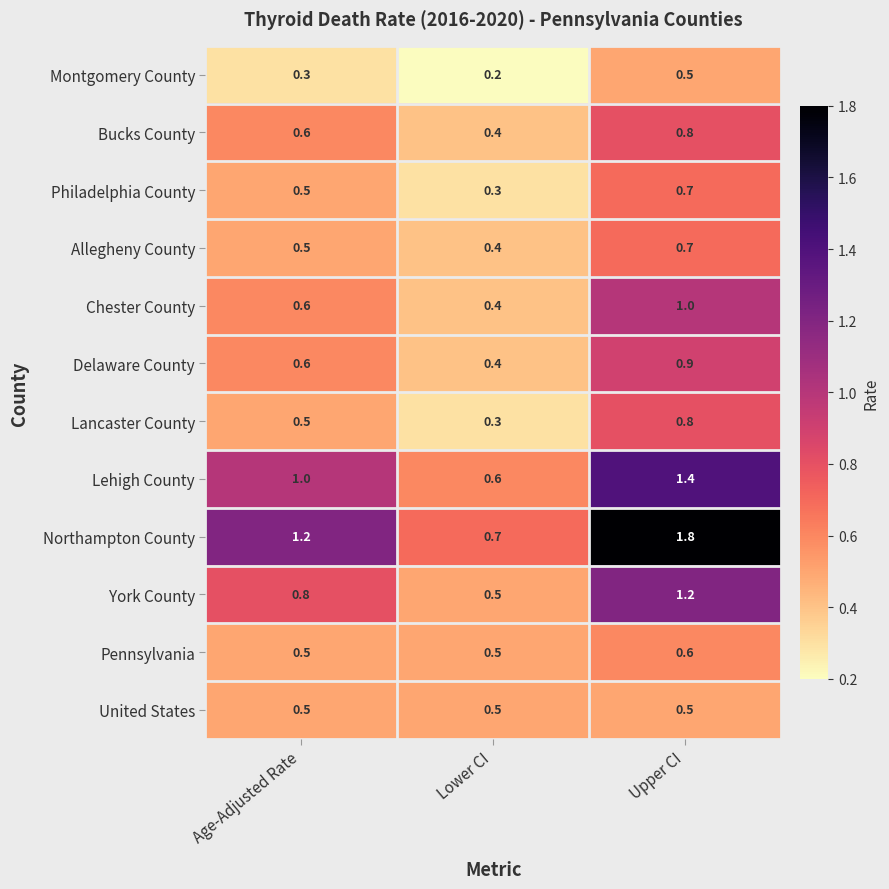

Read the Allegheny County value at Lower CI.

0.4